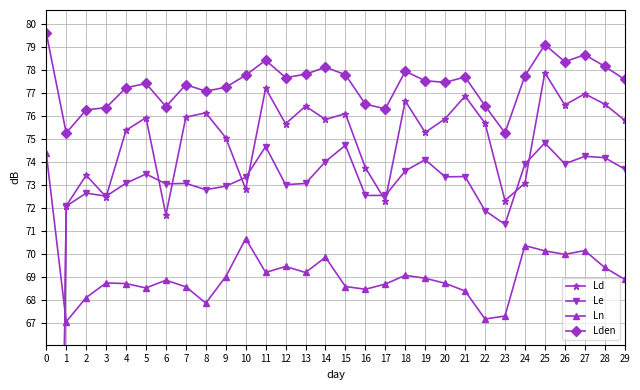

What is the greatest value displayed?

79.6